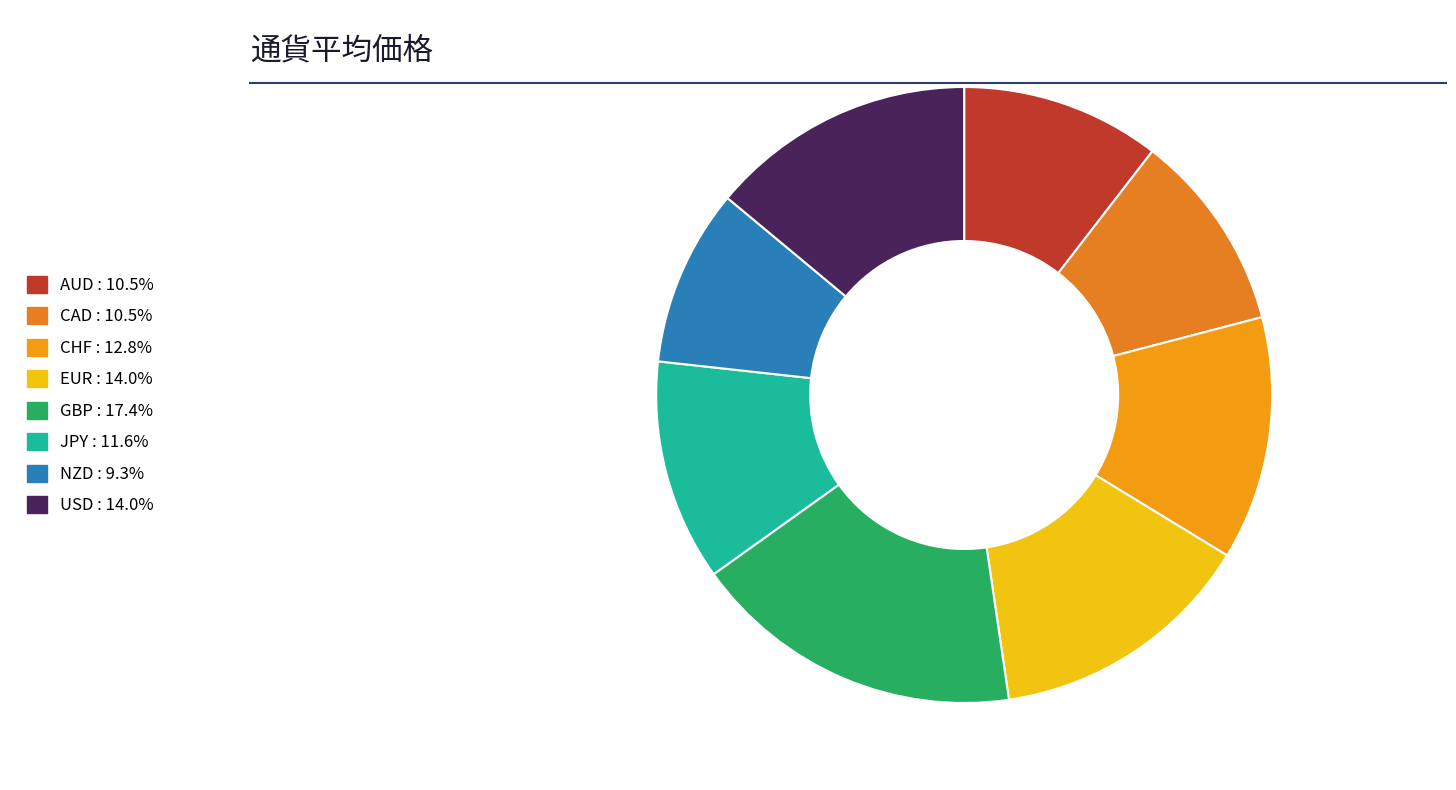

How many slices are in this pie chart?

8